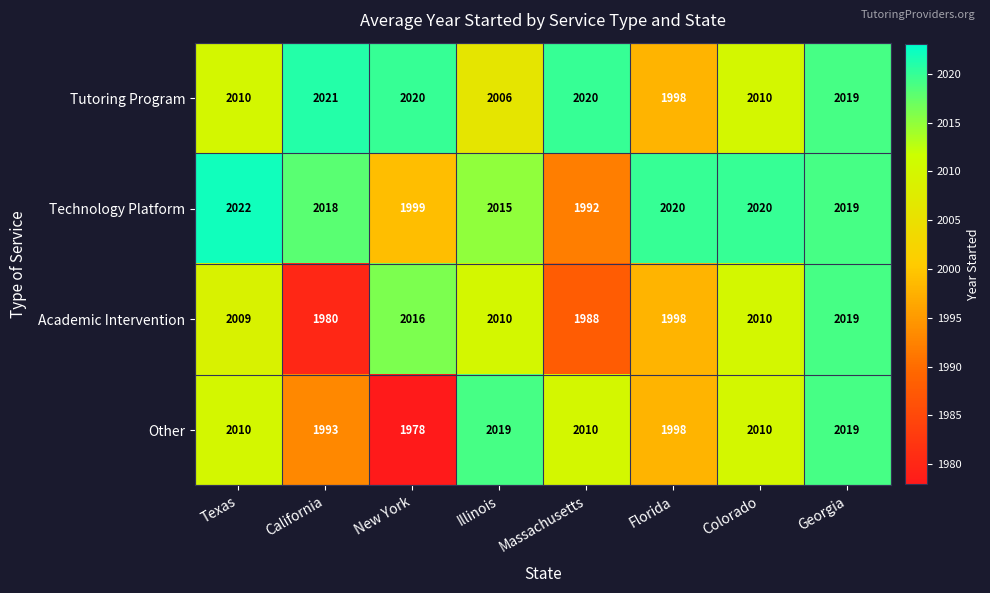

What is the difference between the Other values at Texas and California?

17